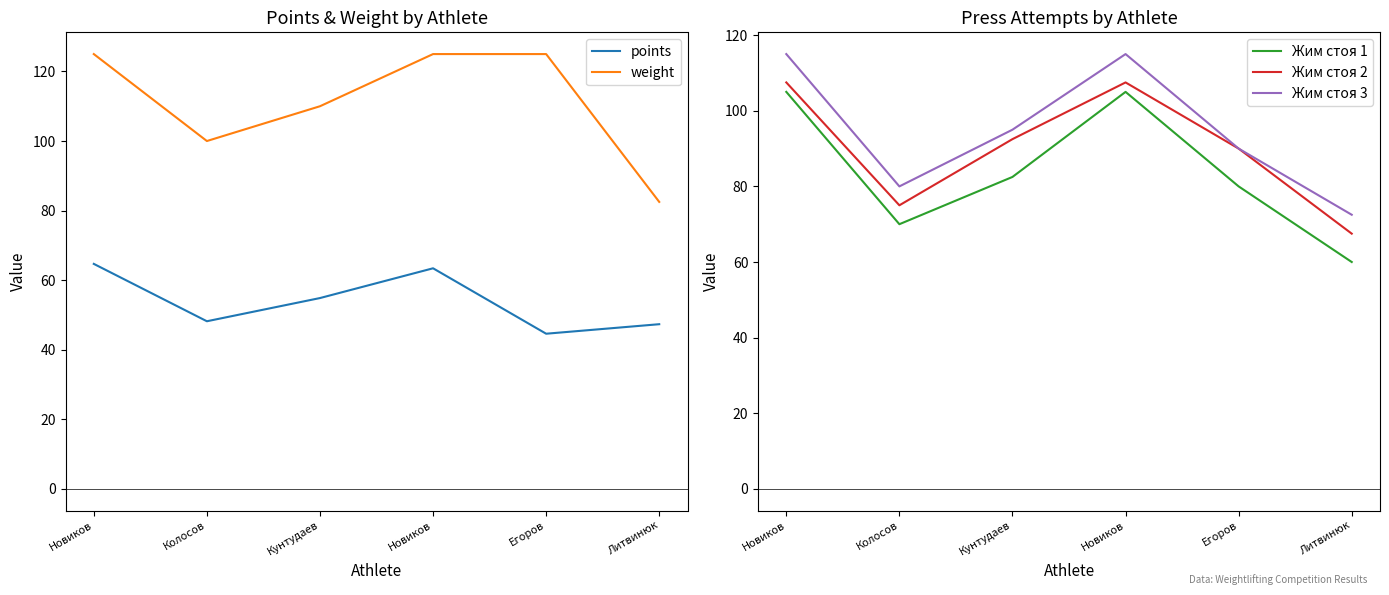

What is the greatest value displayed?

125.0